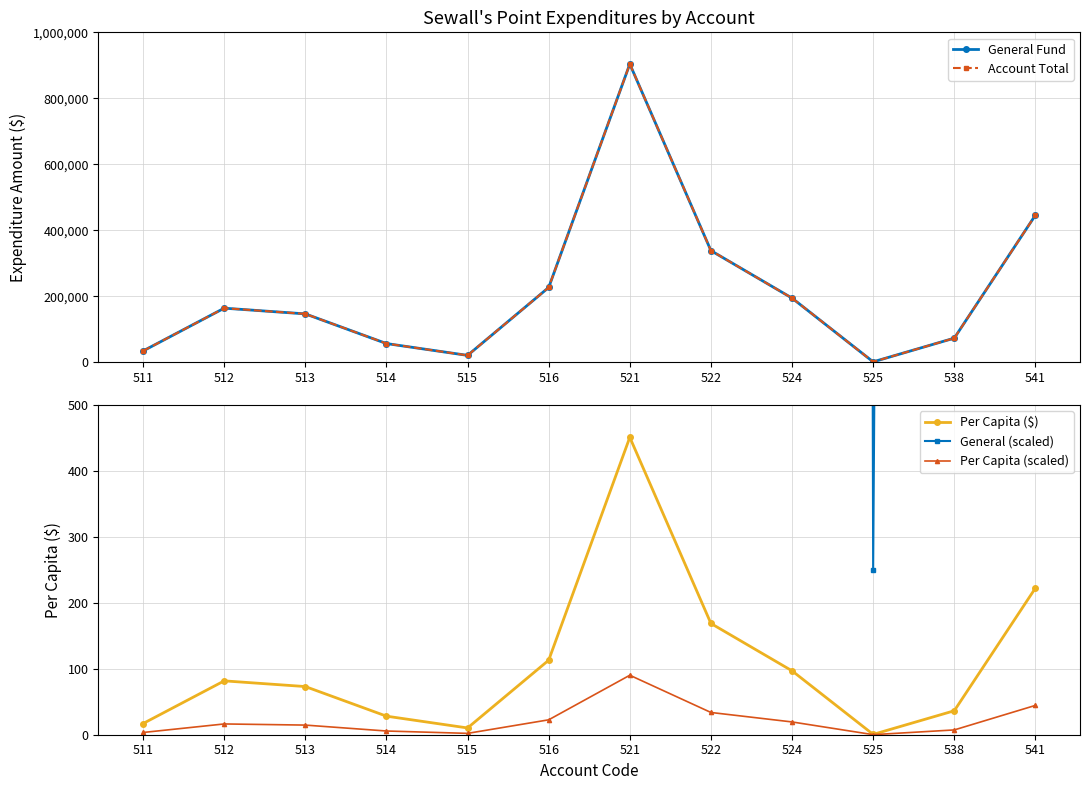

Count the number of categories in the chart.

12